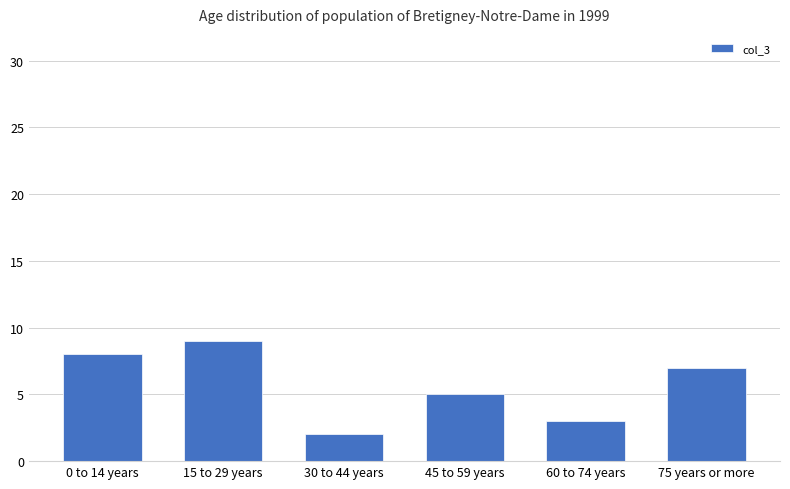

Reading left to right, transcribe all the data shown in this chart.

0 to 14 years=8	15 to 29 years=9	30 to 44 years=2	45 to 59 years=5	60 to 74 years=3	75 years or more=7